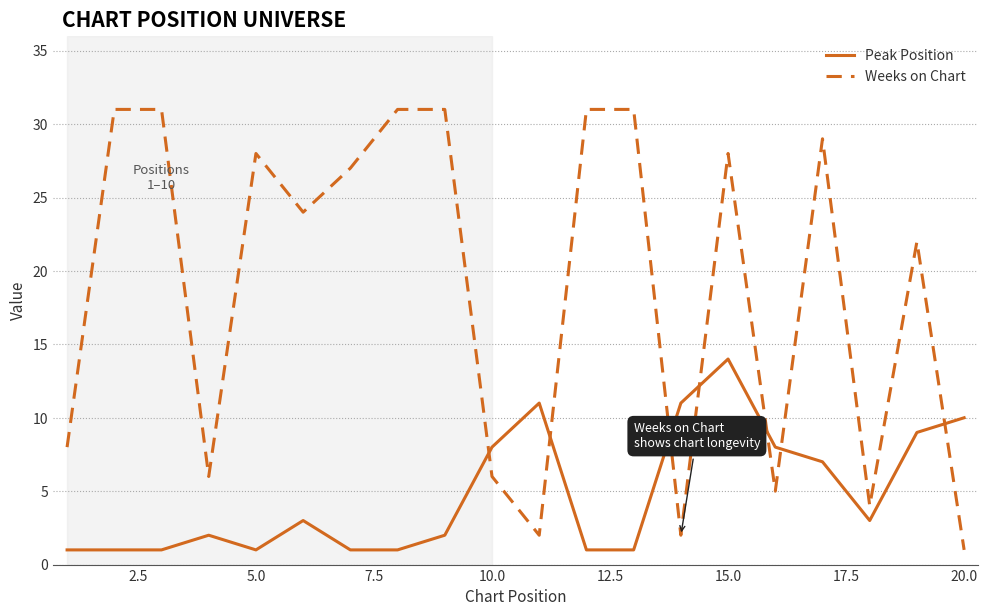

Which series ends up on top after the final intersection of Peak Position and Weeks on Chart?

Peak Position